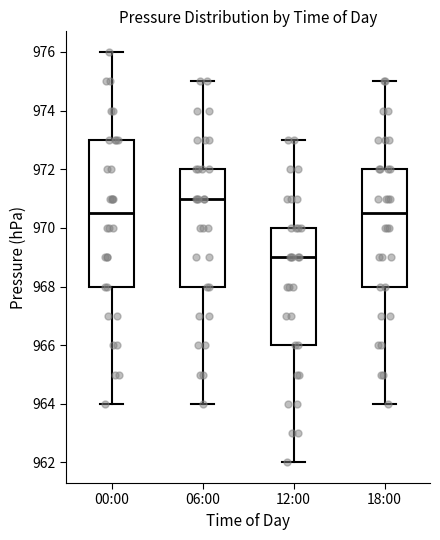

Which box is the tallest, from its lower edge to its upper edge?

00:00